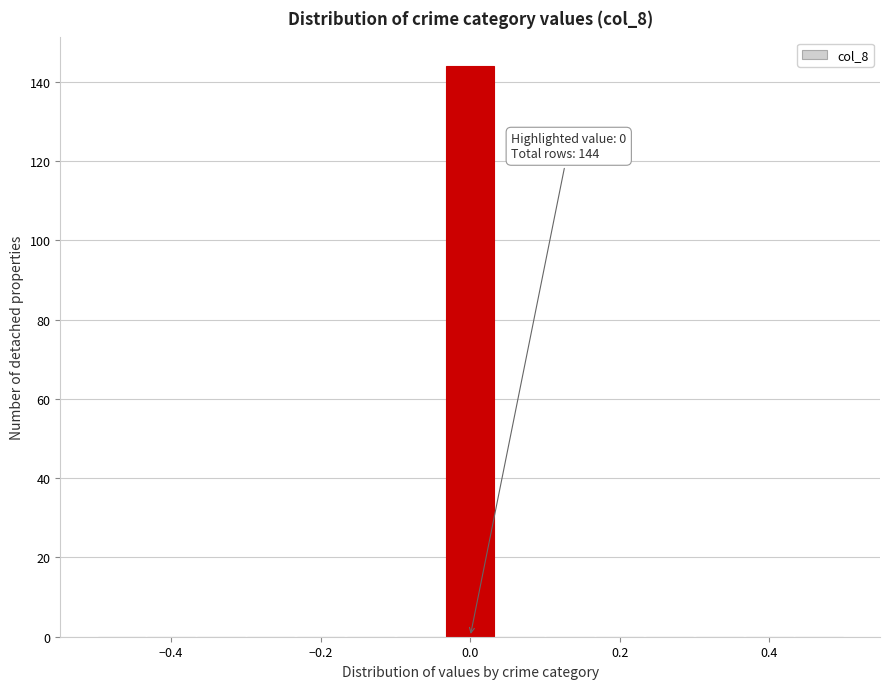

Around what value on the x-axis is the tallest bar? Give the approximate position of its centre, as read against the axis.

0.00